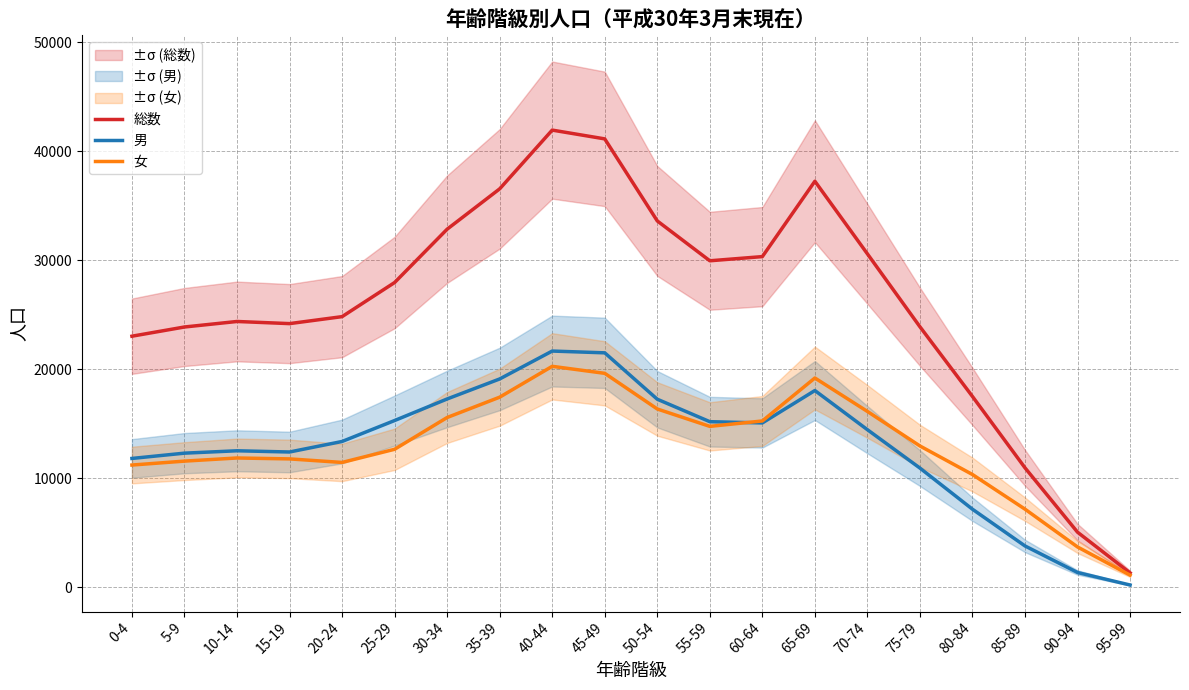

At which label does 総数 first exceed 27966?

30-34